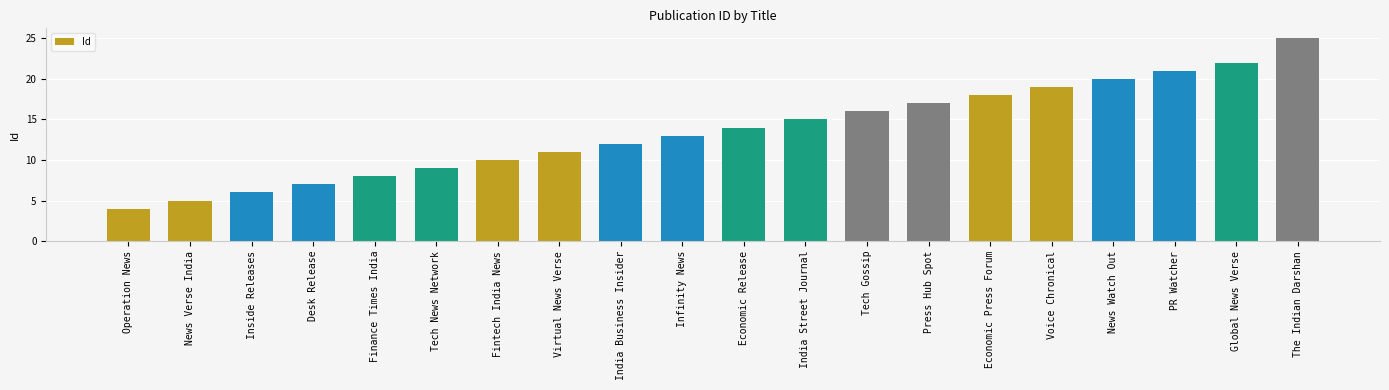

Is it true that the value at The Indian Darshan is 14?

False